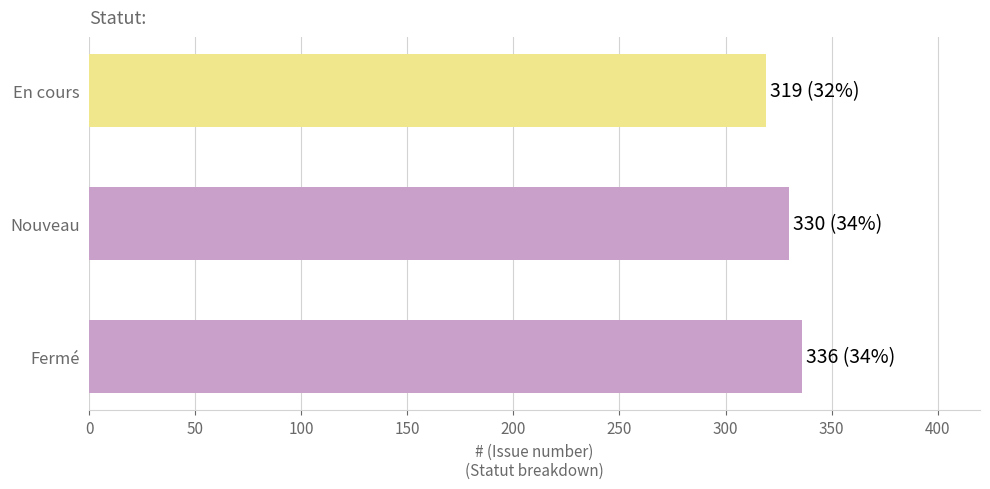

Does the chart contain stacked bars?

No